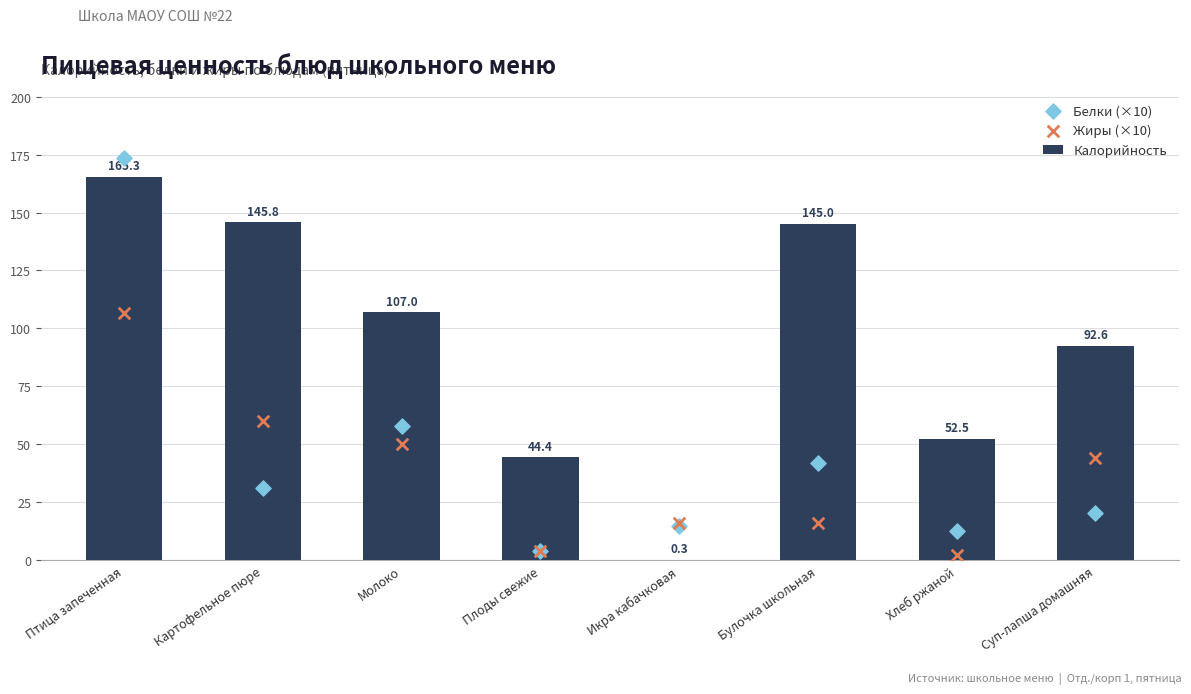

Which series contains the highest Y value?

Белки (×10)